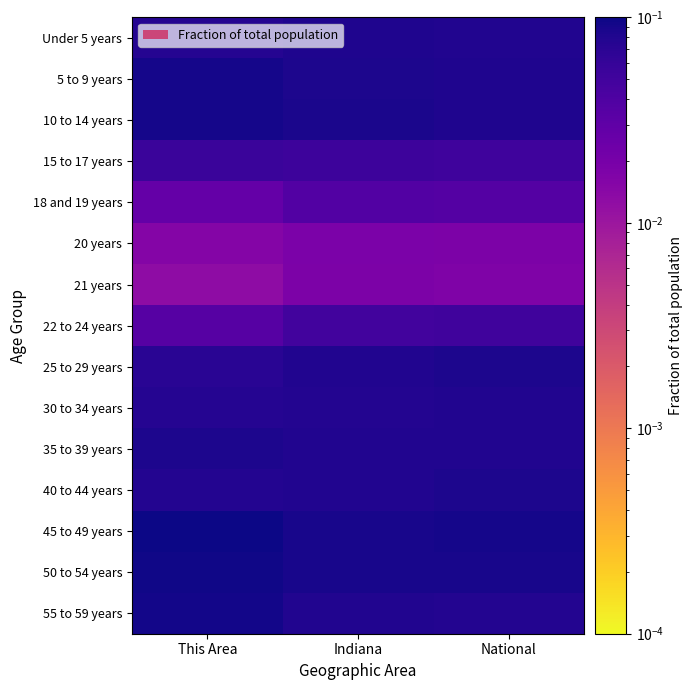

At which category does the chart reach its peak across all series?

This Area